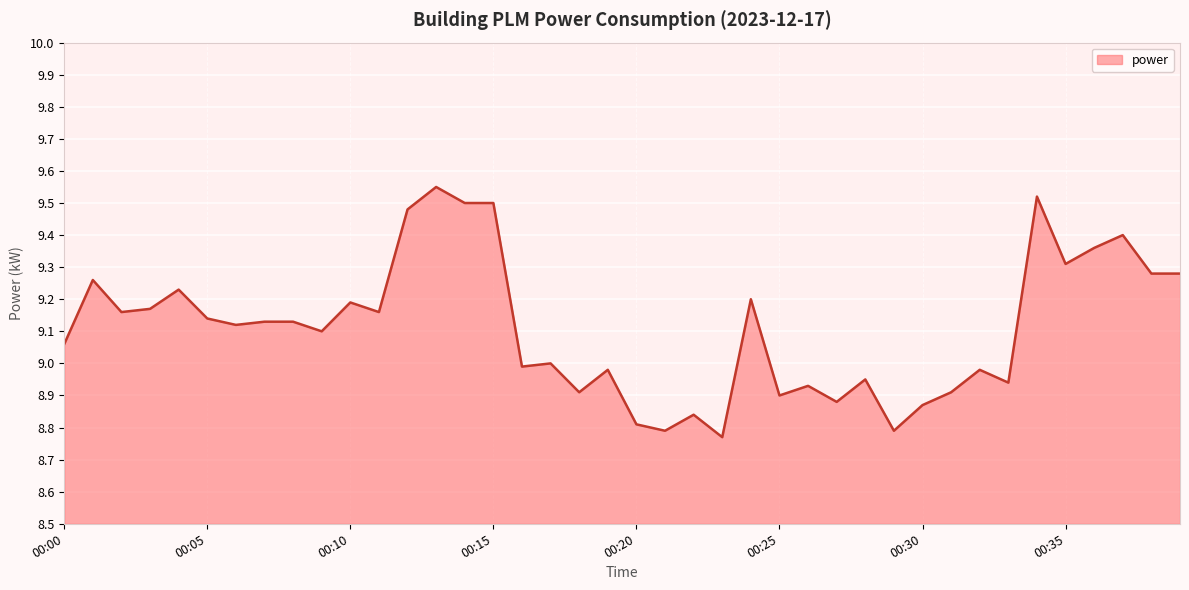

What is the difference between the maximum and minimum values?

0.8